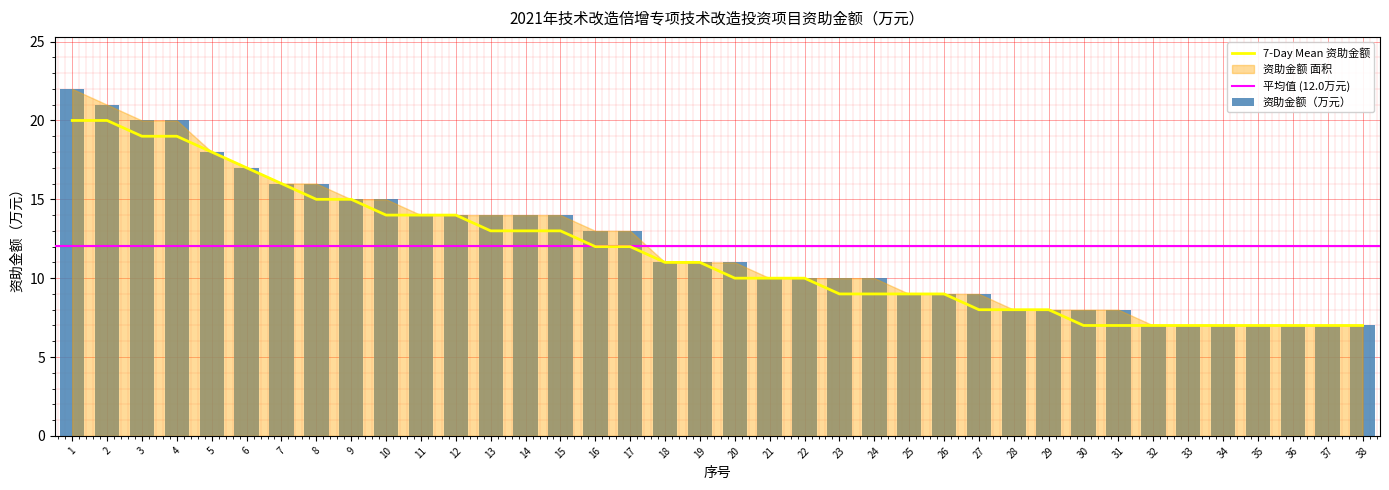

List the labels in order of value, largest first.

1, 2, 3, 4, 5, 6, 7, 8, 9, 10, 11, 12, 13, 14, 15, 16, 17, 18, 19, 20, 21, 22, 23, 24, 25, 26, 27, 28, 29, 30, 31, 32, 33, 34, 35, 36, 37, 38